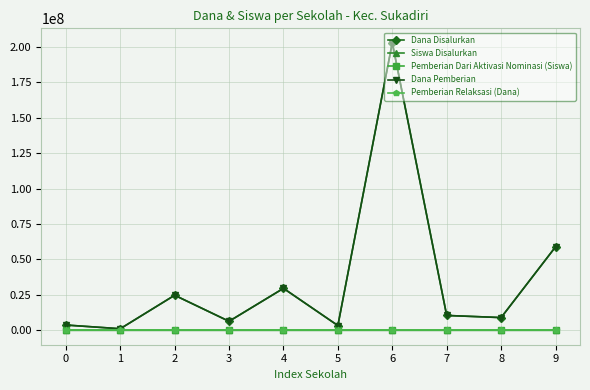

What is the maximum value for Dana Pemberian?

202875000